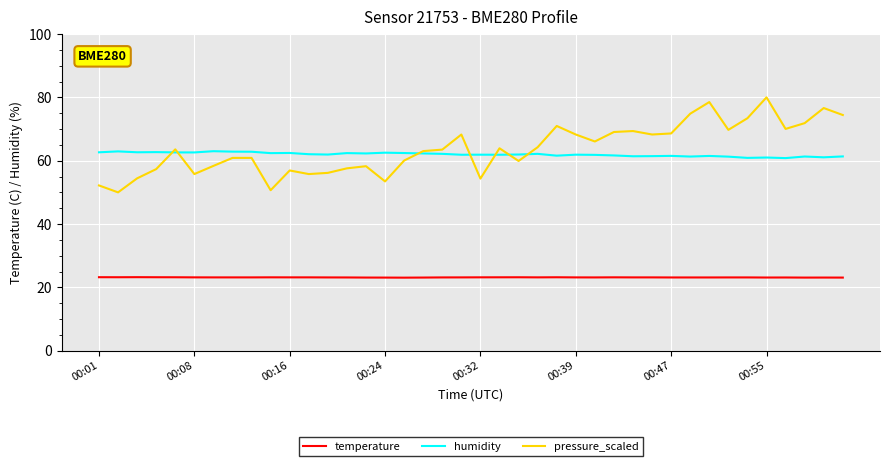

True or false: humidity and temperature cross at least once.

False